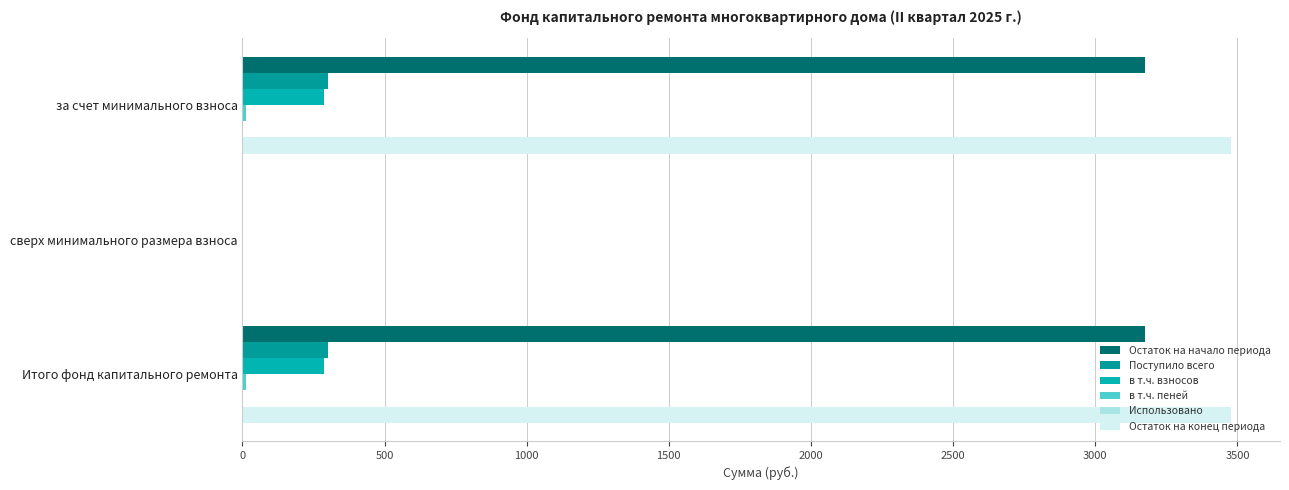

What is the value of the в т.ч. взносов bar at the 1st from the left?

287.6